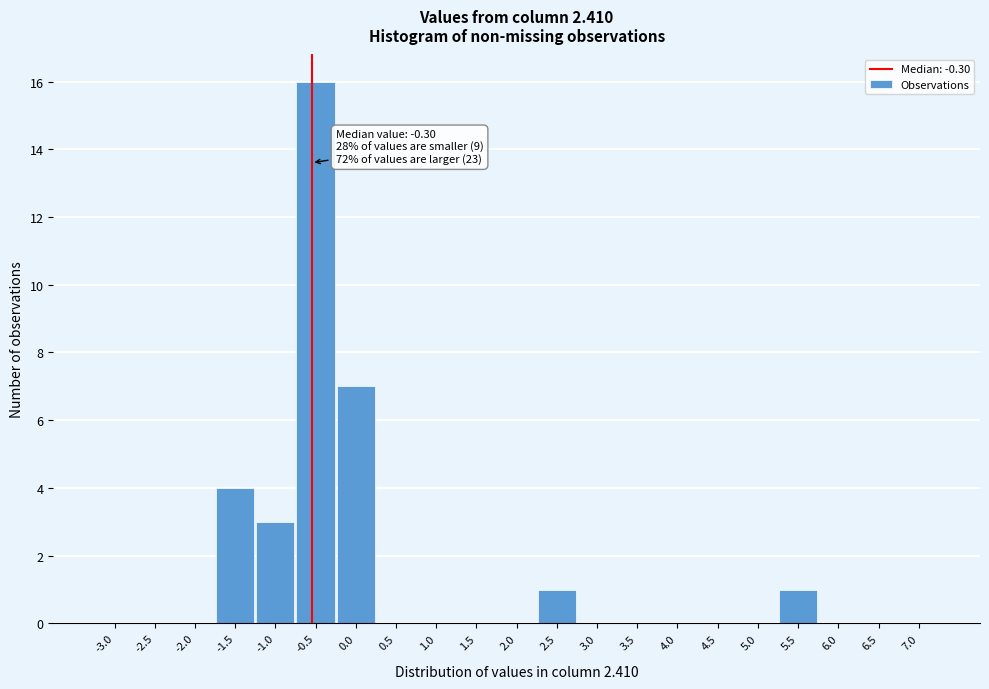

Reading right to left, list all the values displayed in this chart.

7.0=0	6.5=0	6.0=0	5.5=1	5.0=0	4.5=0	4.0=0	3.5=0	3.0=0	2.5=1	2.0=0	1.5=0	1.0=0	0.5=0	0.0=7	-0.5=16	-1.0=3	-1.5=4	-2.0=0	-2.5=0	-3.0=0